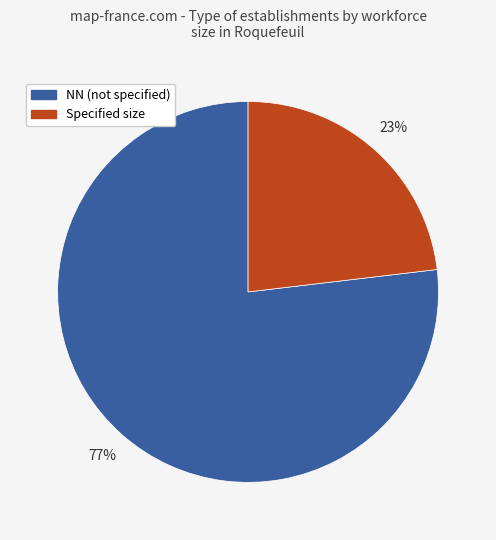

Rank the categories by value from highest to lowest.

NN (not specified), Specified size